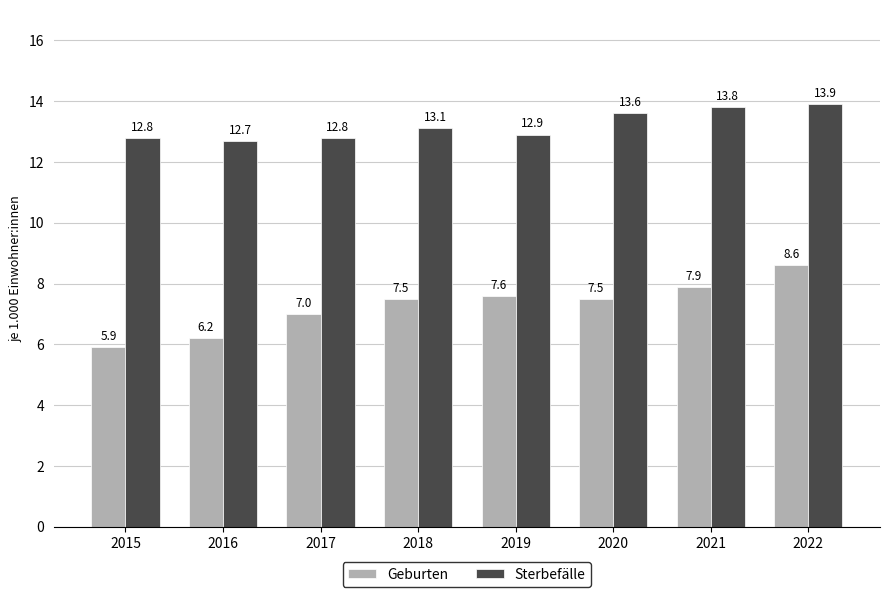

Which series has the largest range (max minus min)?

Geburten